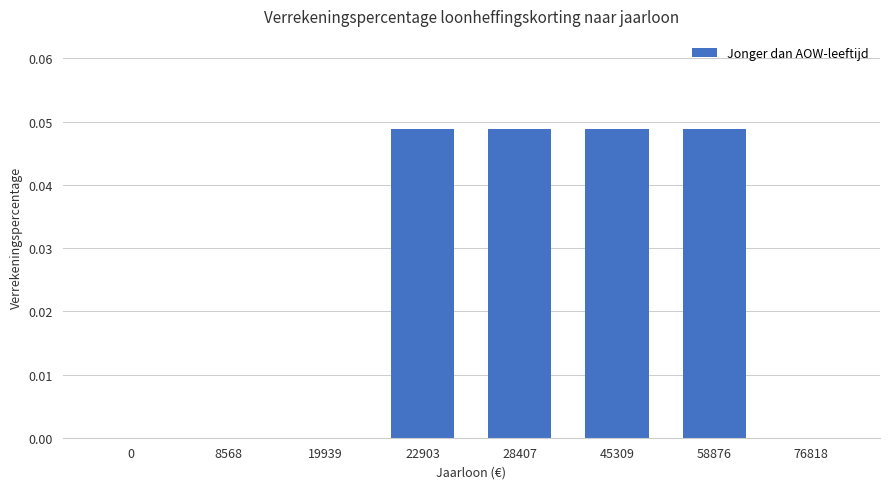

True or false: the data shows 0.0 at 76818.

True